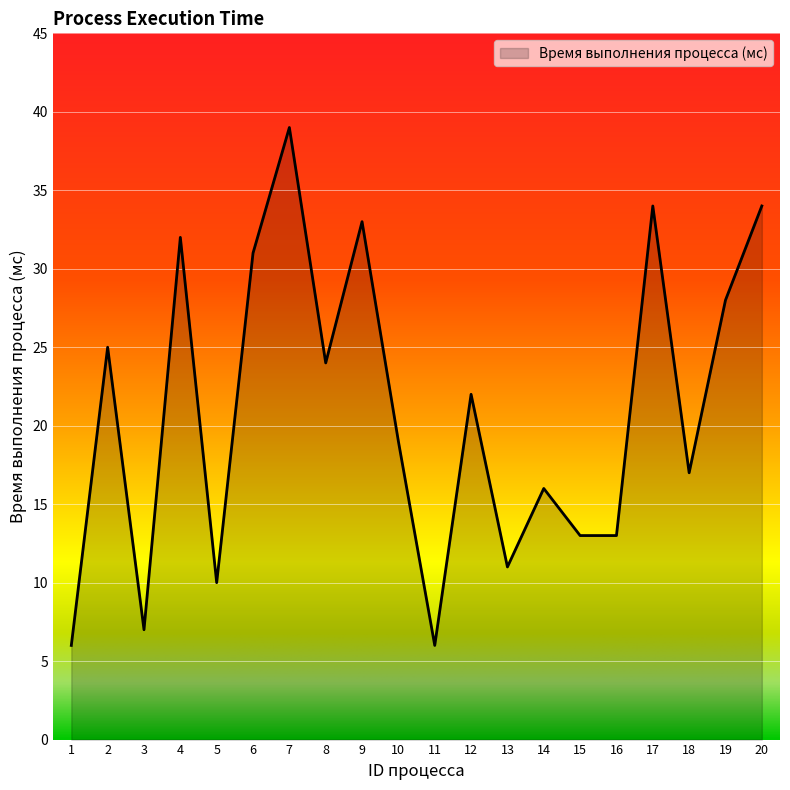

How many lines are shown in the chart?

1